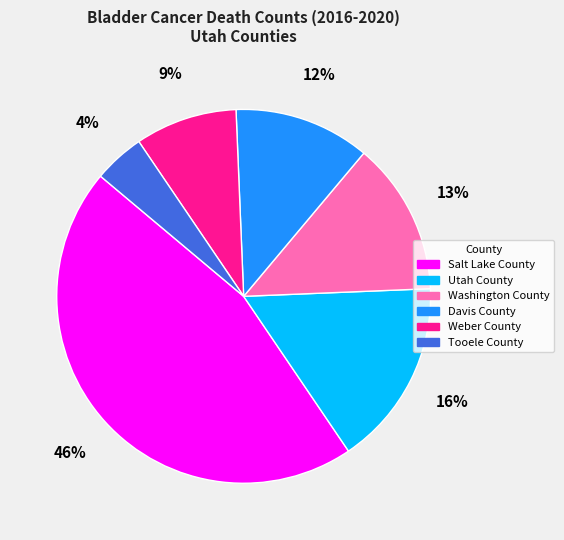

How many slices are in this pie chart?

6